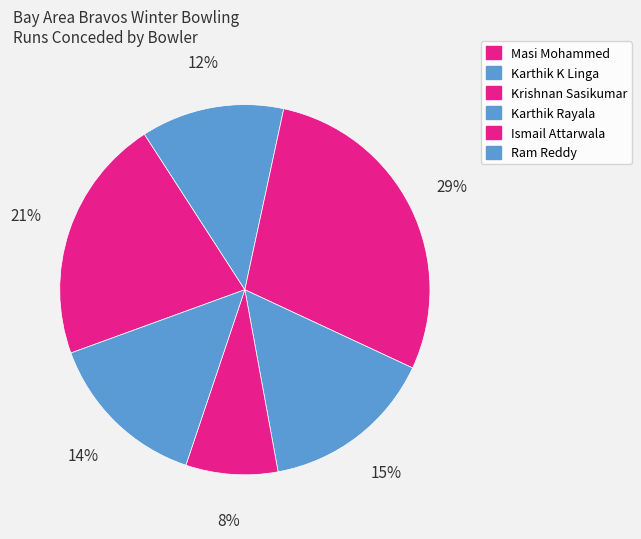

Is there a majority slice in this chart?

No